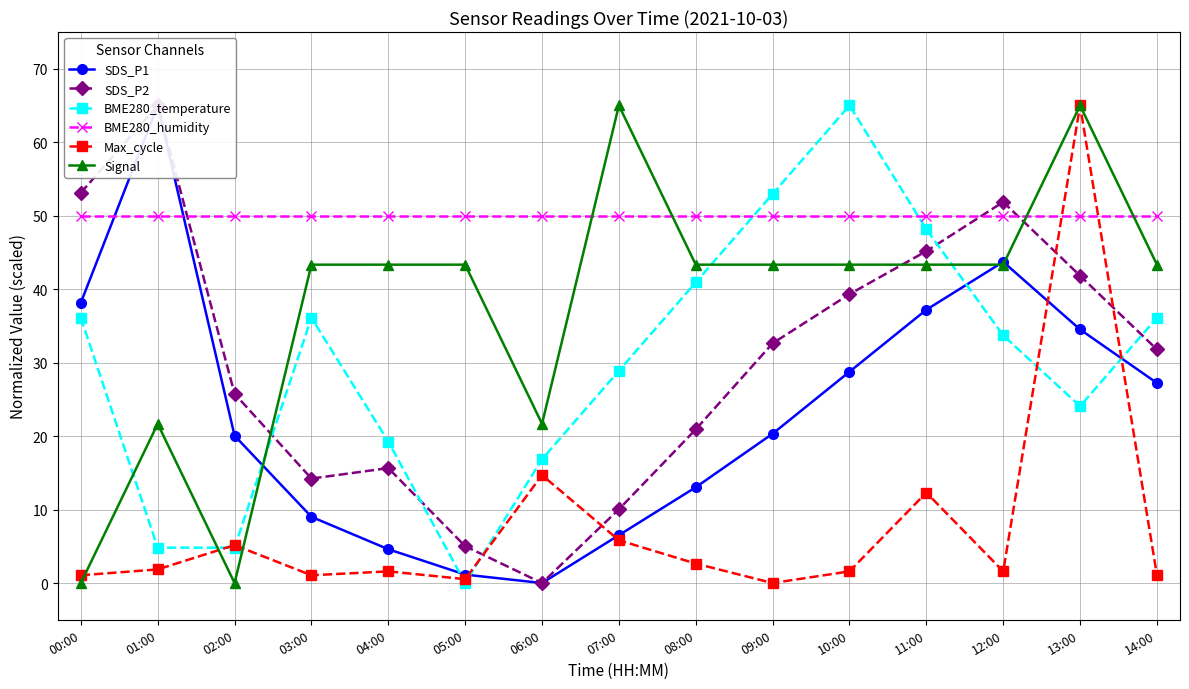

Reading left to right, list all the values displayed in this chart.

SDS_P1: 00:00=38.2	01:00=65.0	02:00=20.1	03:00=9.0	04:00=4.6	05:00=1.2	06:00=0.0	07:00=6.5	08:00=13.0	09:00=20.3	10:00=28.8	11:00=37.2	12:00=43.7	13:00=34.5	14:00=27.2
SDS_P2: 00:00=53.1	01:00=65.0	02:00=25.8	03:00=14.2	04:00=15.6	05:00=5.0	06:00=0.0	07:00=10.0	08:00=20.9	09:00=32.6	10:00=39.3	11:00=45.2	12:00=51.9	13:00=41.8	14:00=31.8
BME280_temperature: 00:00=36.1	01:00=4.8	02:00=4.8	03:00=36.1	04:00=19.3	05:00=0.0	06:00=16.9	07:00=28.9	08:00=40.9	09:00=53.0	10:00=65.0	11:00=48.1	12:00=33.7	13:00=24.1	14:00=36.1
BME280_humidity: 00:00=50.0	01:00=50.0	02:00=50.0	03:00=50.0	04:00=50.0	05:00=50.0	06:00=50.0	07:00=50.0	08:00=50.0	09:00=50.0	10:00=50.0	11:00=50.0	12:00=50.0	13:00=50.0	14:00=50.0
Max_cycle: 00:00=1.1	01:00=1.9	02:00=5.2	03:00=1.1	04:00=1.6	05:00=0.5	06:00=14.7	07:00=5.8	08:00=2.6	09:00=0.0	10:00=1.6	11:00=12.3	12:00=1.6	13:00=65.0	14:00=1.1
Signal: 00:00=0.0	01:00=21.7	02:00=0.0	03:00=43.3	04:00=43.3	05:00=43.3	06:00=21.7	07:00=65.0	08:00=43.3	09:00=43.3	10:00=43.3	11:00=43.3	12:00=43.3	13:00=65.0	14:00=43.3